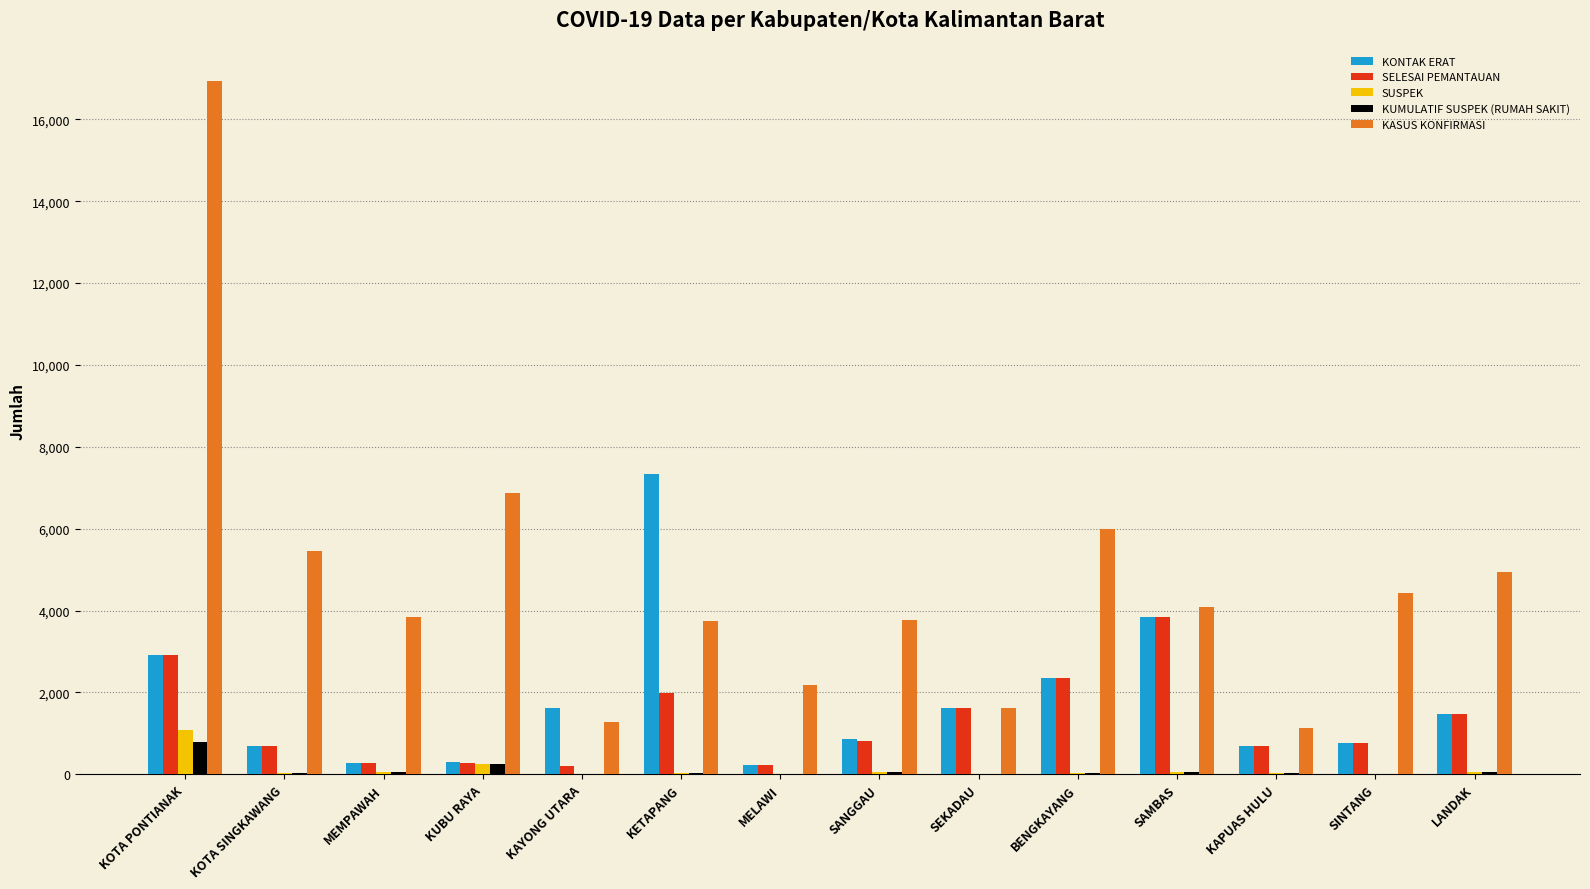

What is the sum of all KASUS KONFIRMASI values?

66255